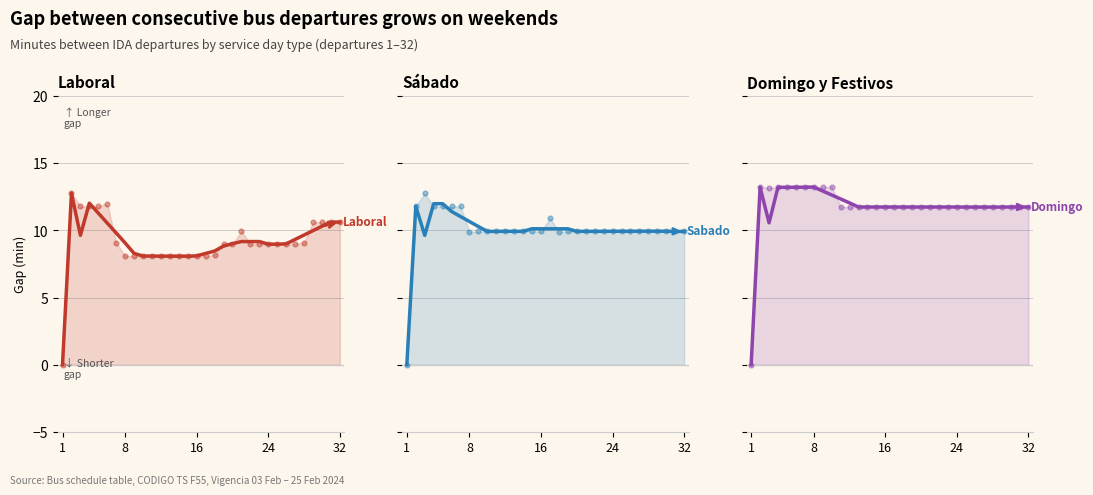

Which series has the largest Y range (max minus min)?

Domingo Diurno